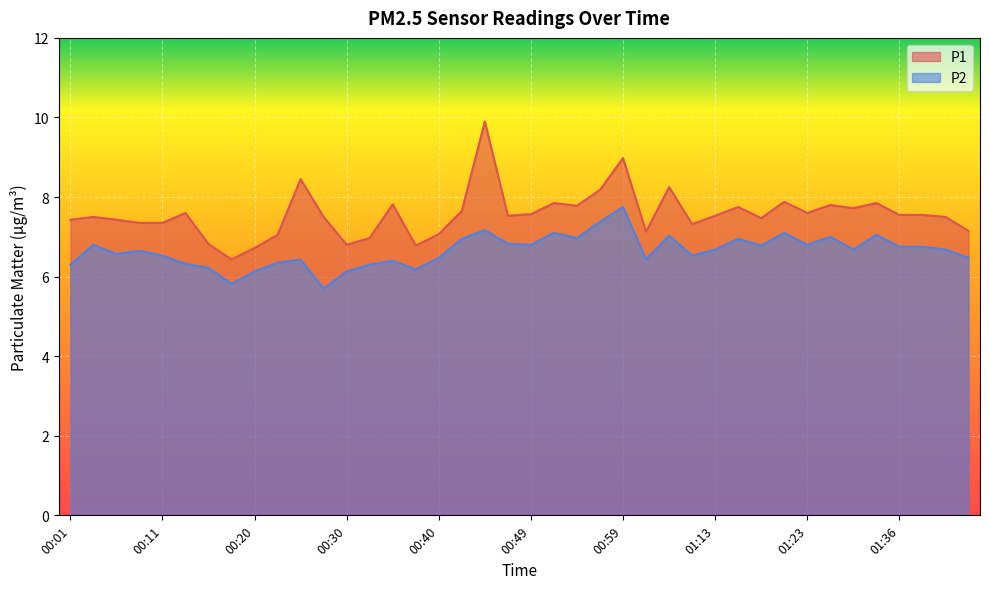

How many data points in P1 are less than 7?

6